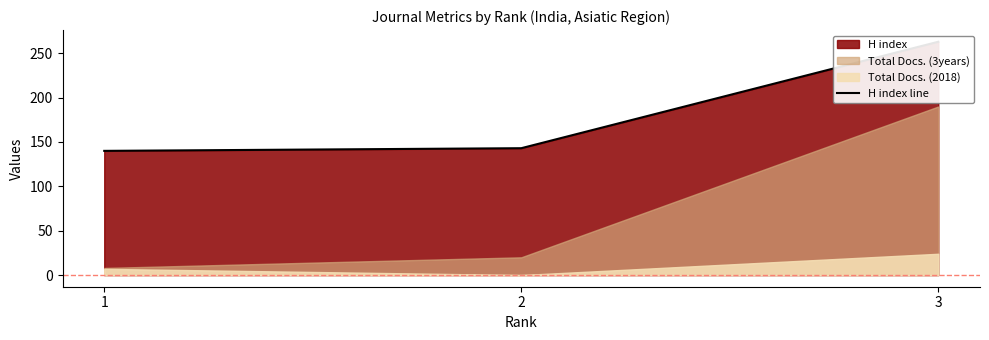

What is the difference between the values at 3 and 1?

123